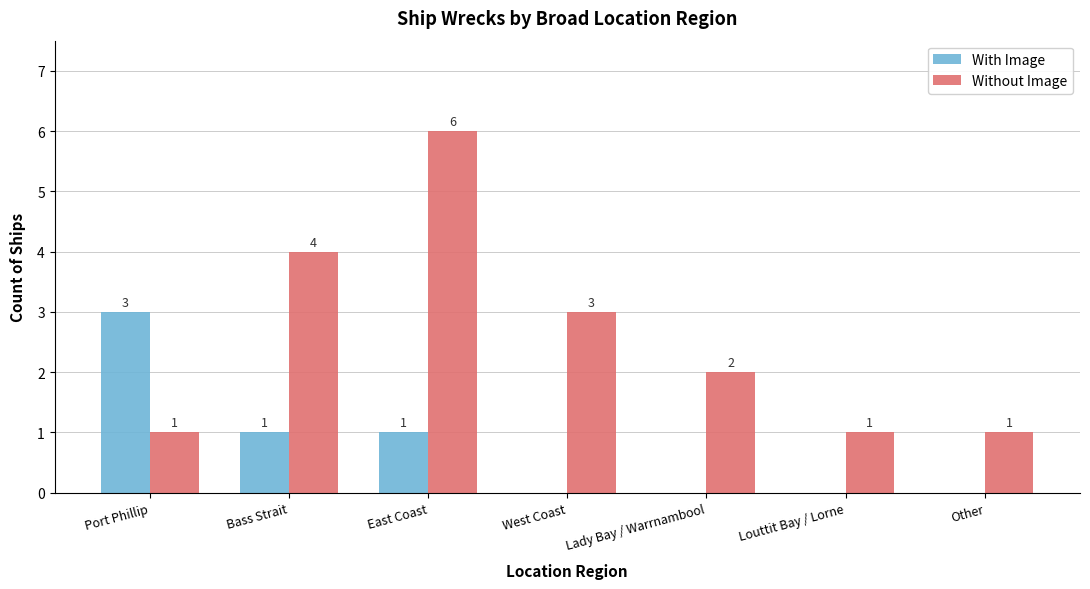

What is the average value of the Without Image series?

3